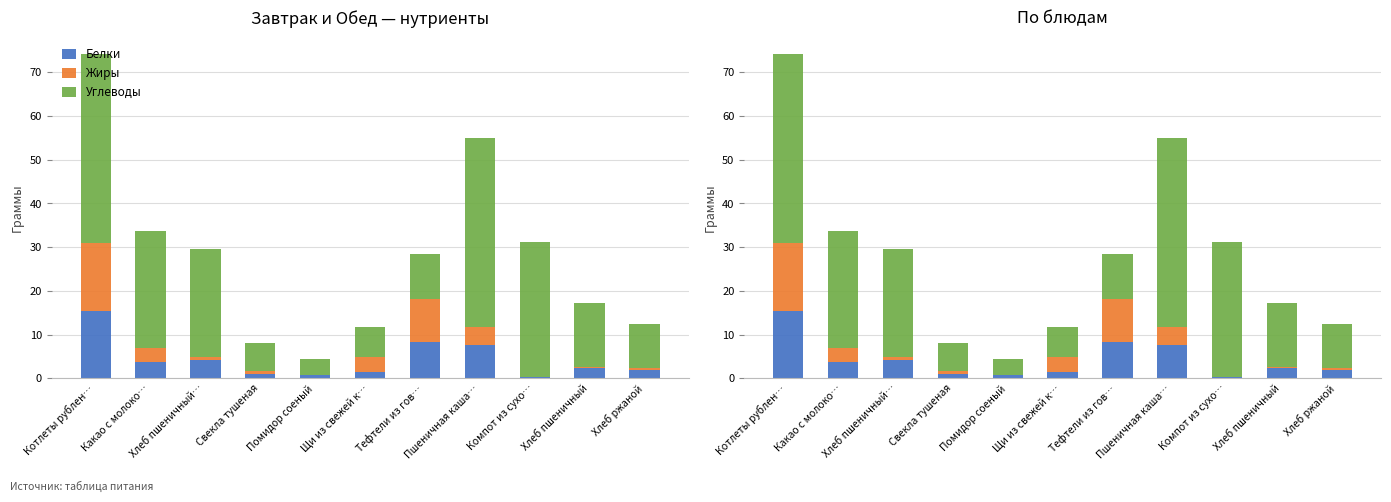

At how many categories does at least one series exceed 26?

4